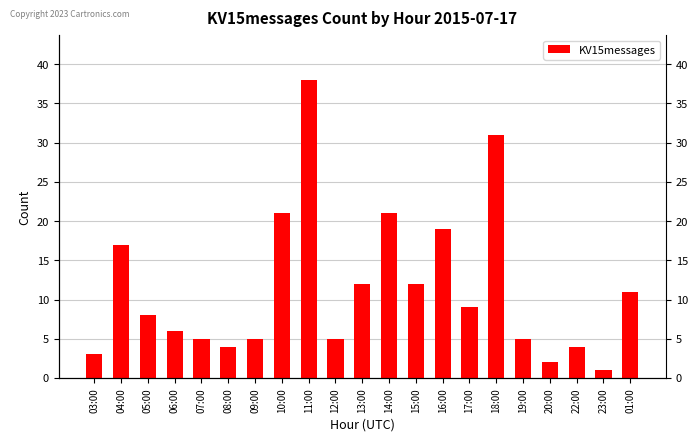

The chart shows a value of 3 at 06:00. True or false?

False